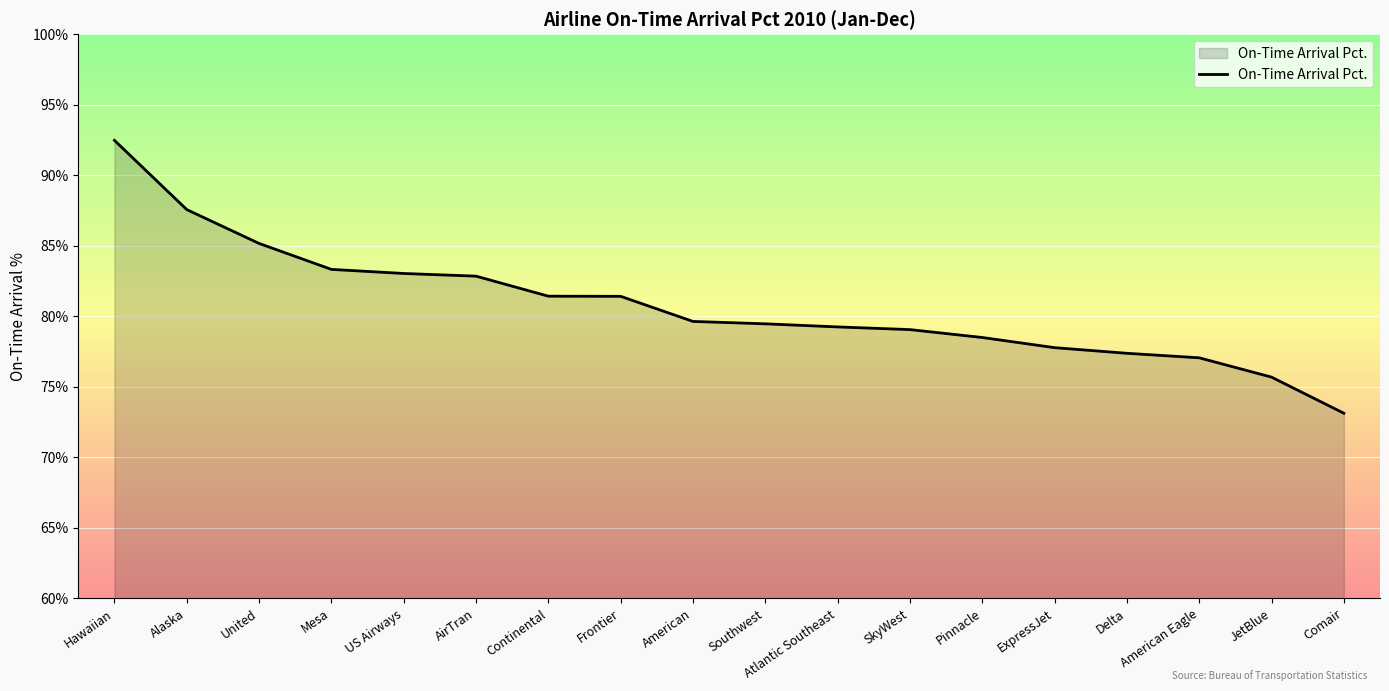

What is the change in value from Atlantic Southeast to American Eagle?

-2.2